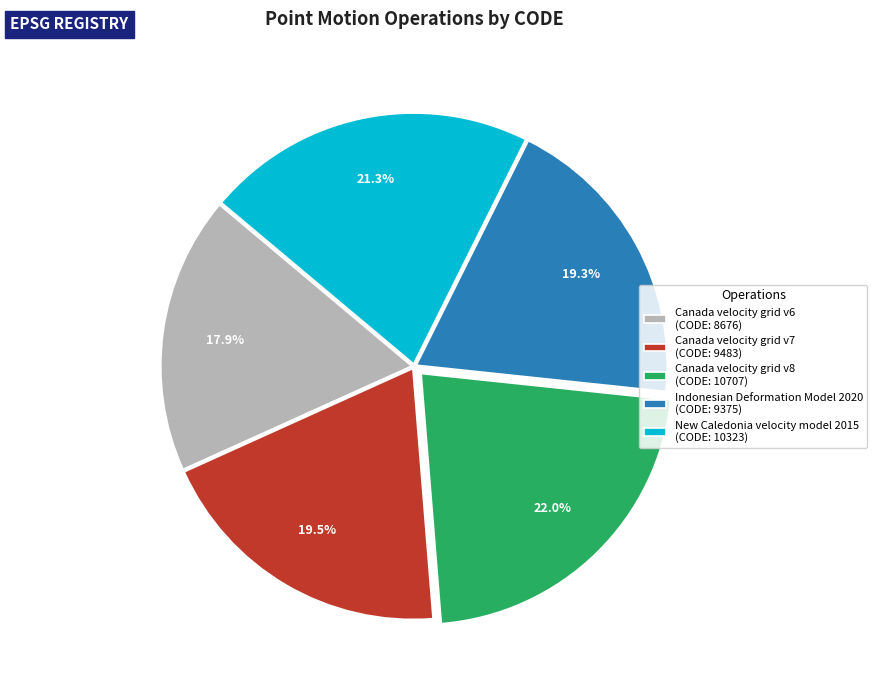

To the nearest percent, what is the combined percentage of Canada velocity grid v7 and Canada velocity grid v6?

37%